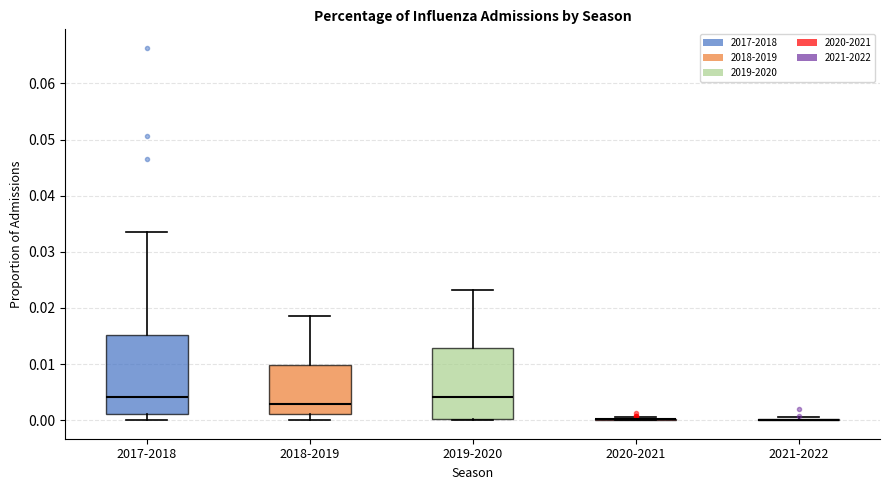

Comparing the boxes themselves (not the whiskers), which one is the tallest?

2017-2018